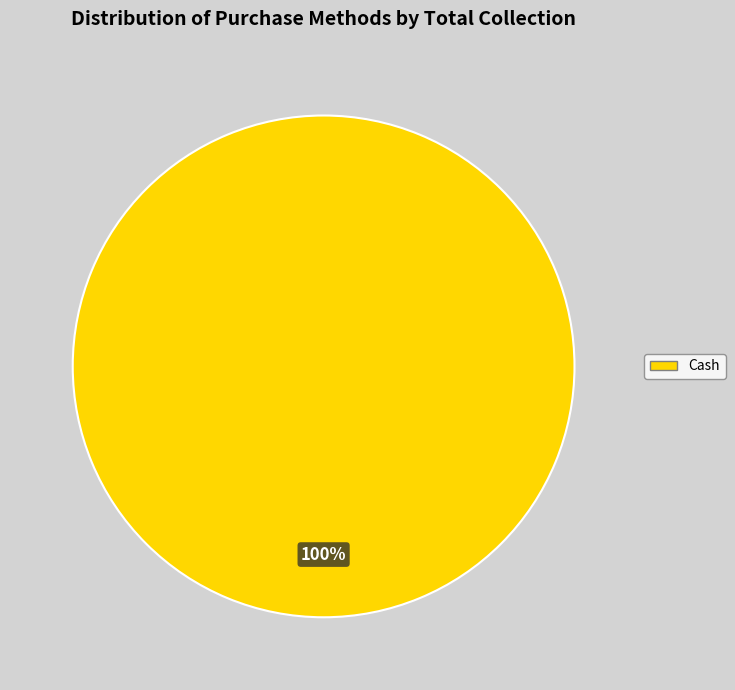

The Cash slice represents 86% of the pie. True or false?

False